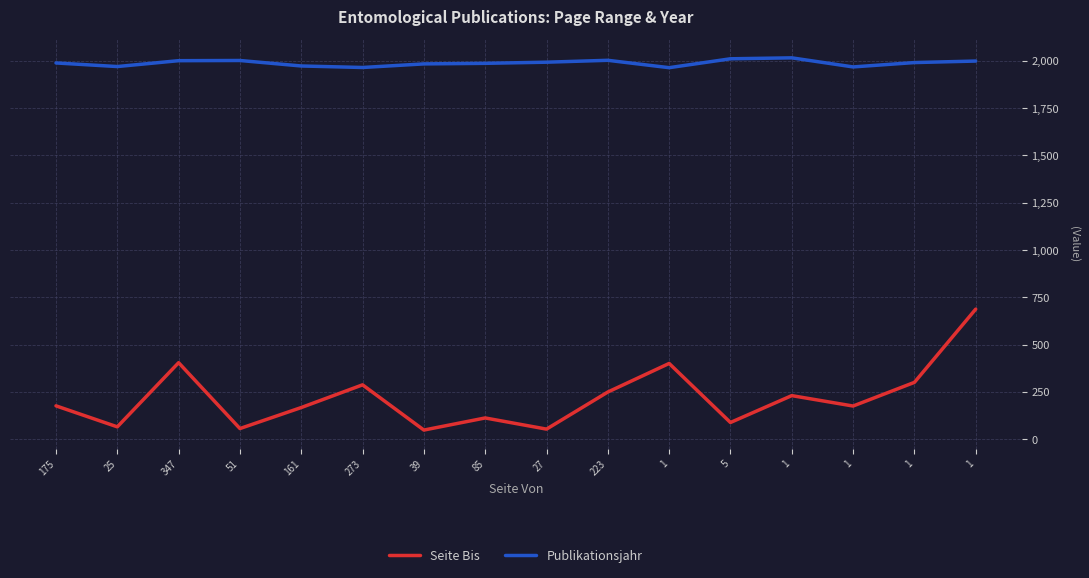

What are all the series names shown in the legend?

Seite Bis, Publikationsjahr